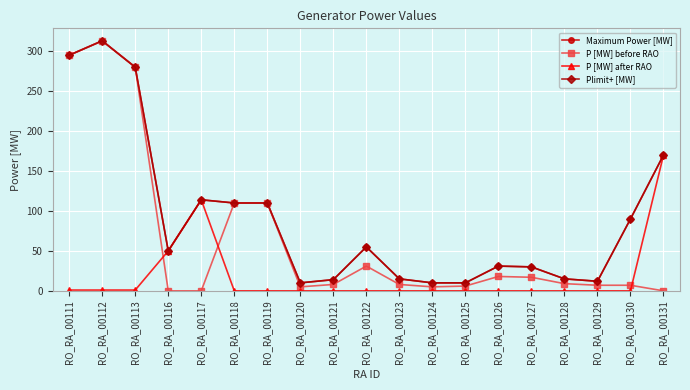

At RO_RA_00117, list the series in order from largest to smallest.

Maximum Power [MW], P [MW] after RAO, Plimit+ [MW], P [MW] before RAO